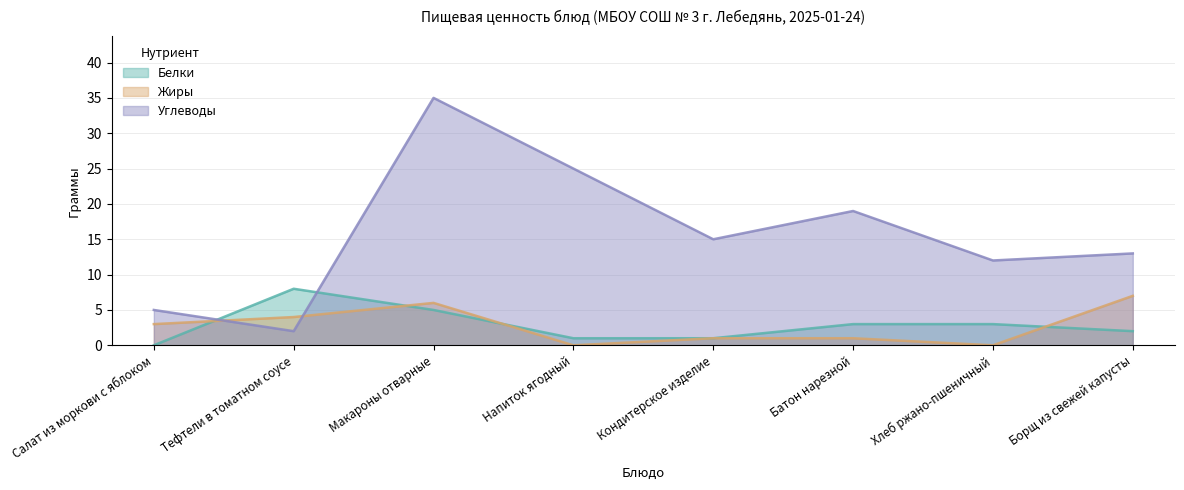

Is it true that Углеводы equals 12 at Хлеб ржано-пшеничный?

True